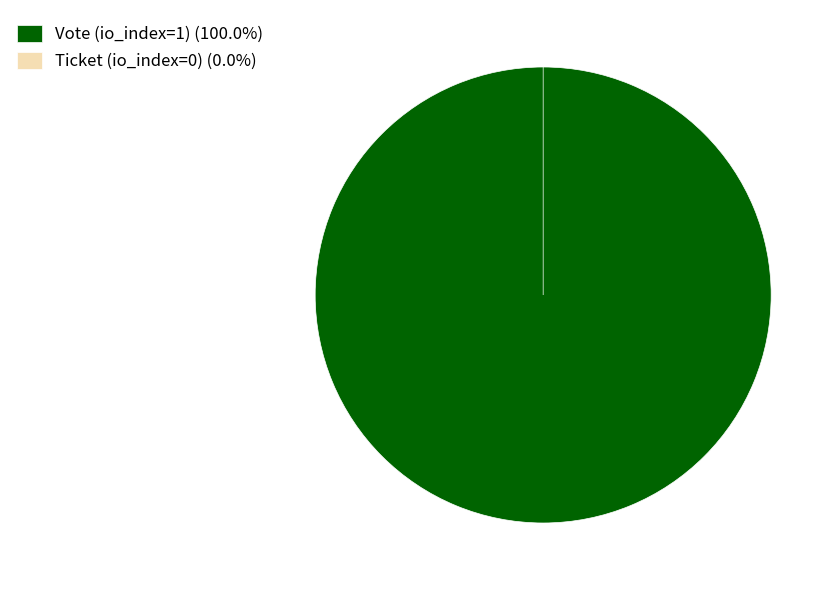

What percentage is the Vote (io_index=1) slice, to the nearest percent?

100%